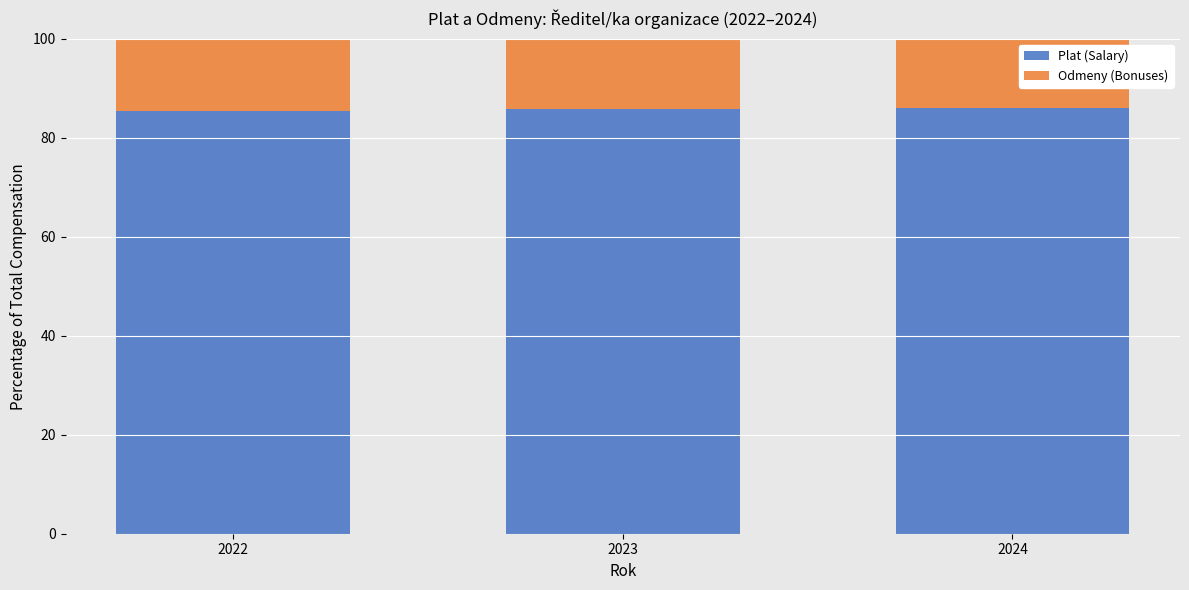

What is the total value across all series at 2022?

100.0